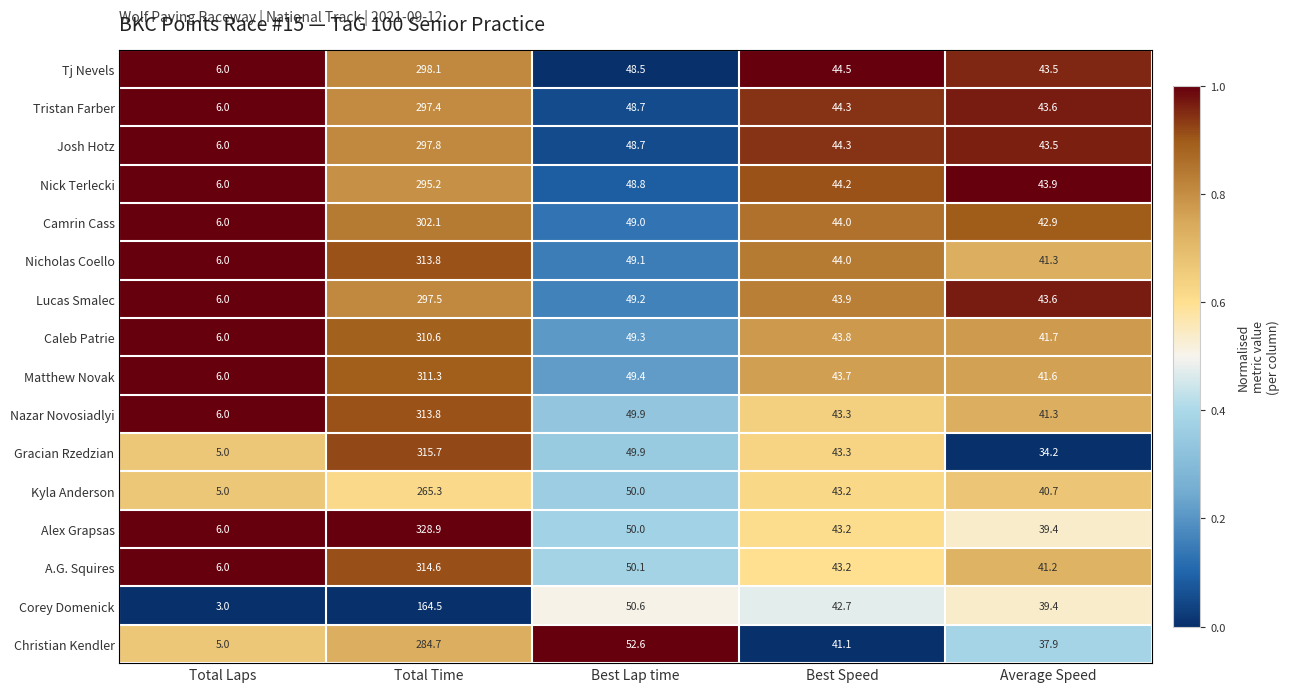

Which series changed the most between Total Time and Best Speed?

Alex Grapsas